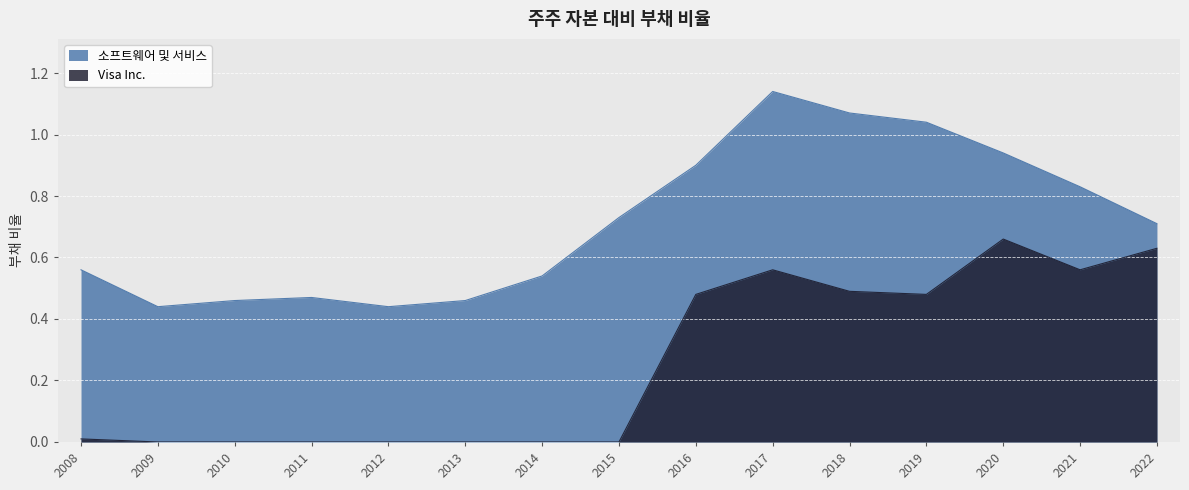

What are all the series names shown in the legend?

소프트웨어 및 서비스, Visa Inc.